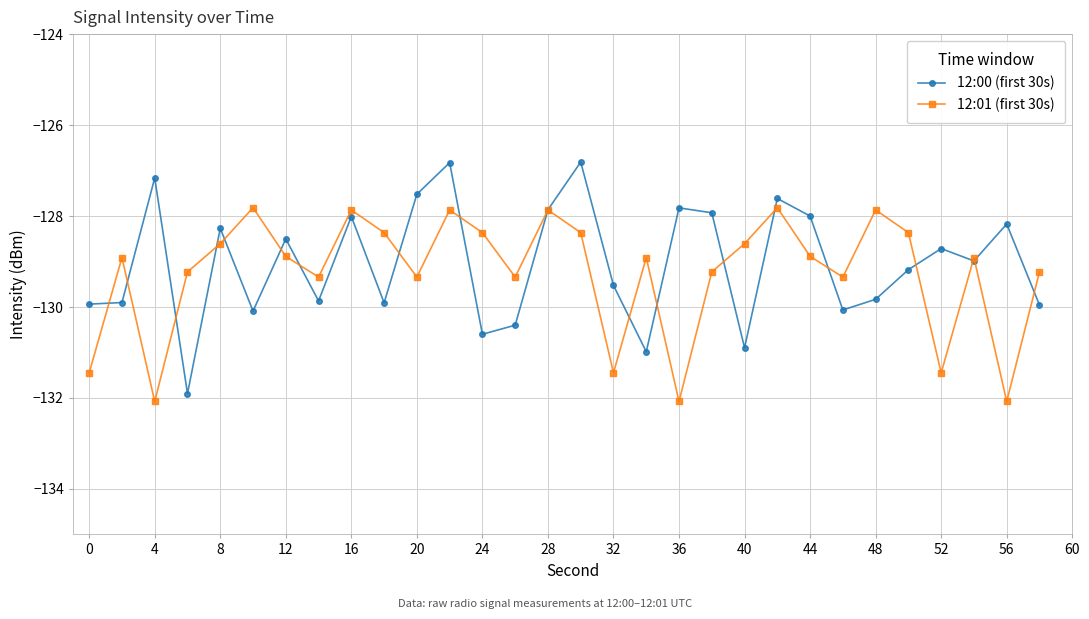

What is the minimum value for 12:00 (first 30s)?

-131.9